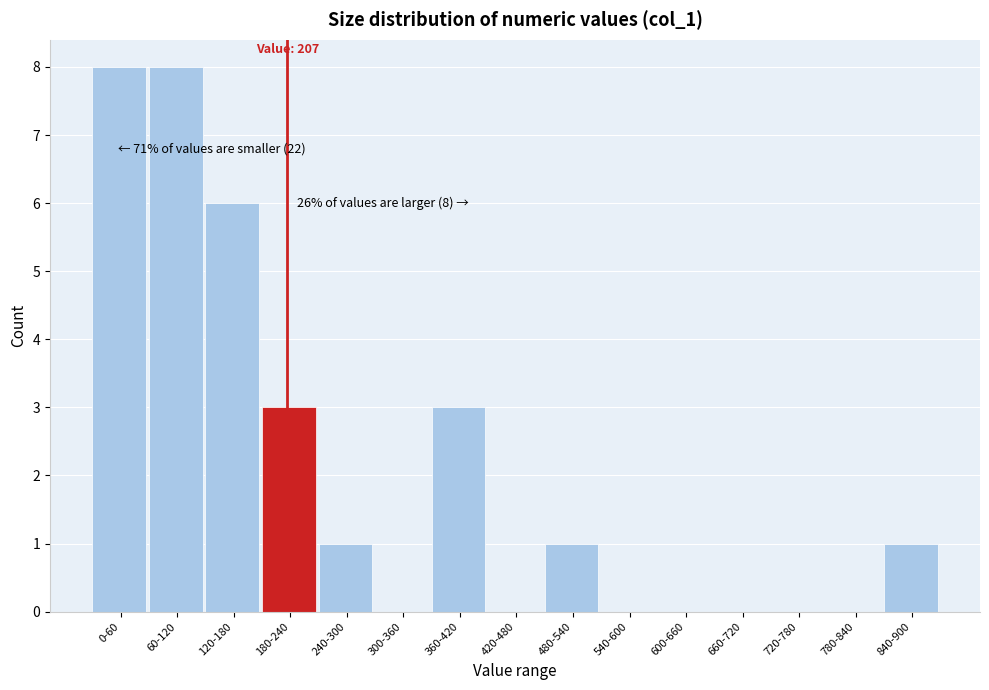

Reading left to right, list all the values displayed in this chart.

0-60=8	60-120=8	120-180=6	180-240=3	240-300=1	300-360=0	360-420=3	420-480=0	480-540=1	540-600=0	600-660=0	660-720=0	720-780=0	780-840=0	840-900=1